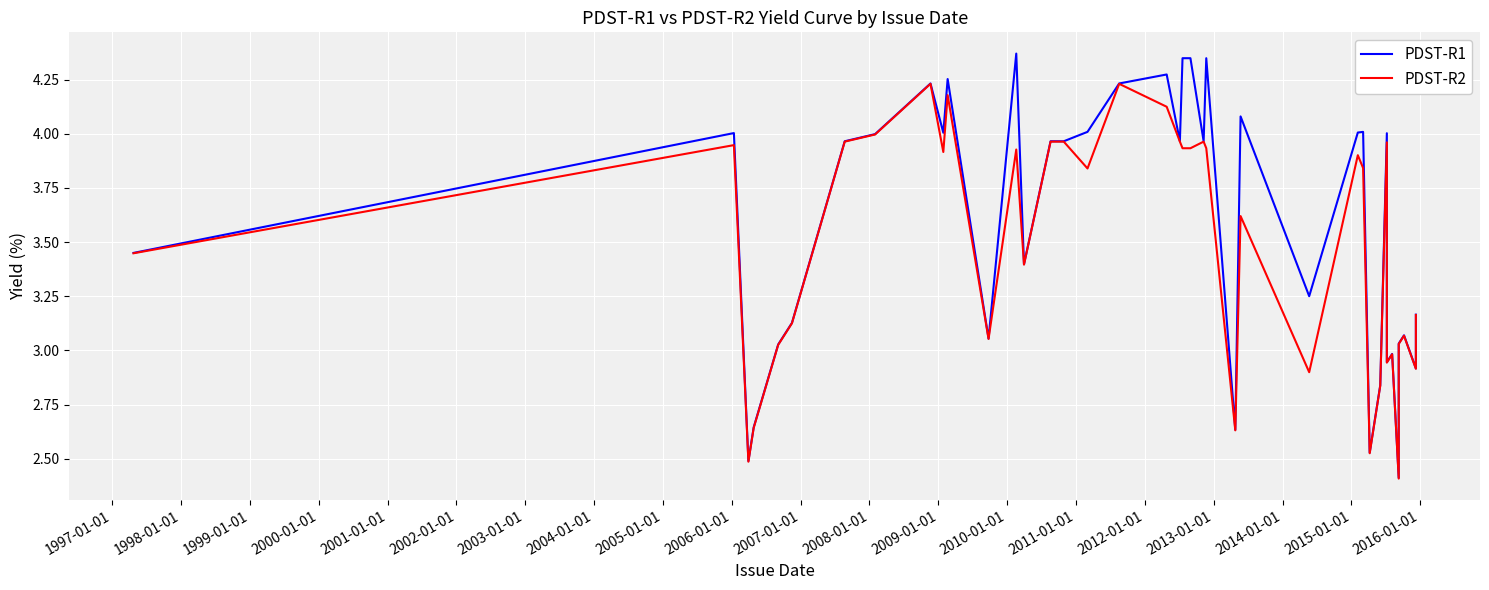

True or false: PDST-R2 and PDST-R1 intersect in this chart.

False